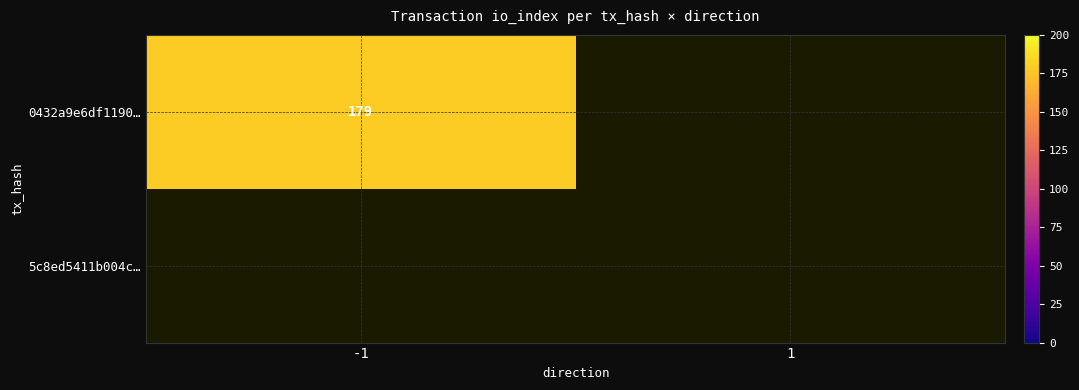

What is the sum of the 5c8ed5411b004c66d9c577e128c500ebd01640a values at io_index and direction?

1